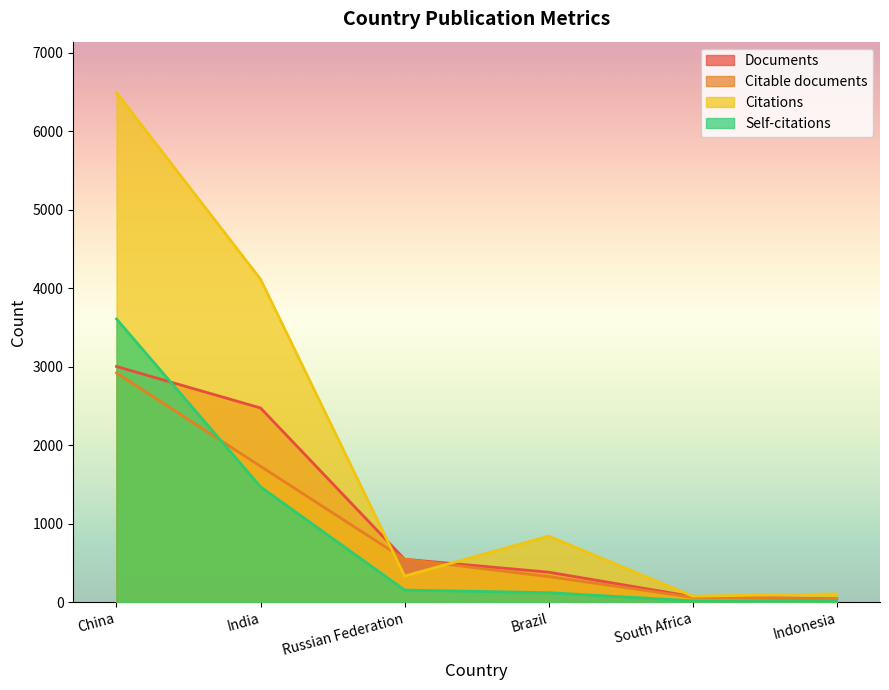

Reading left to right, extract all data points from this chart.

Documents: 3001	2472	545	380	69	40
Citable documents: 2918	1729	544	324	60	39
Citations: 6490	4112	330	839	74	103
Self-citations: 3606	1467	152	119	15	12